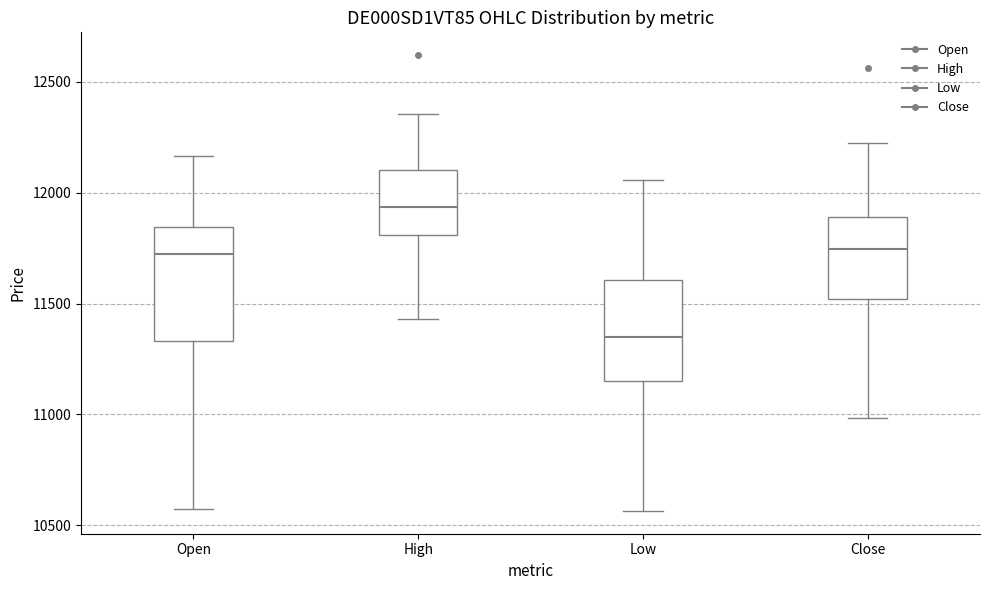

Where does the median line of the box for Open sit on the y-axis? The values are not printed on the chart, so give them approximately, as read against the axis.

11750